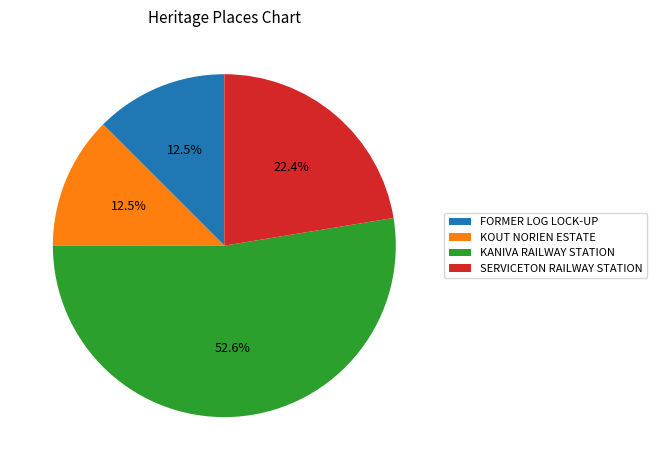

Do KOUT NORIEN ESTATE and SERVICETON RAILWAY STATION together represent more than half of the pie?

No